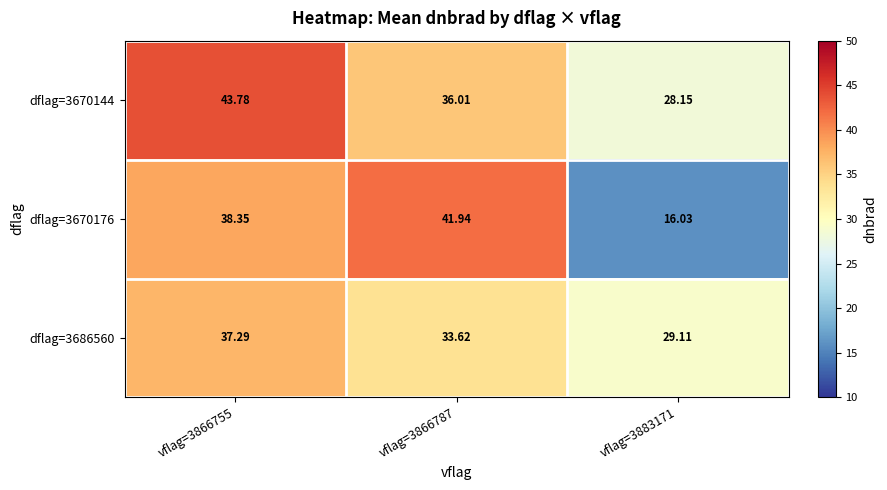

Is the value of dflag=3686560 at vflag=3866755 greater than the value of dflag=3670144 at vflag=3883171?

Yes